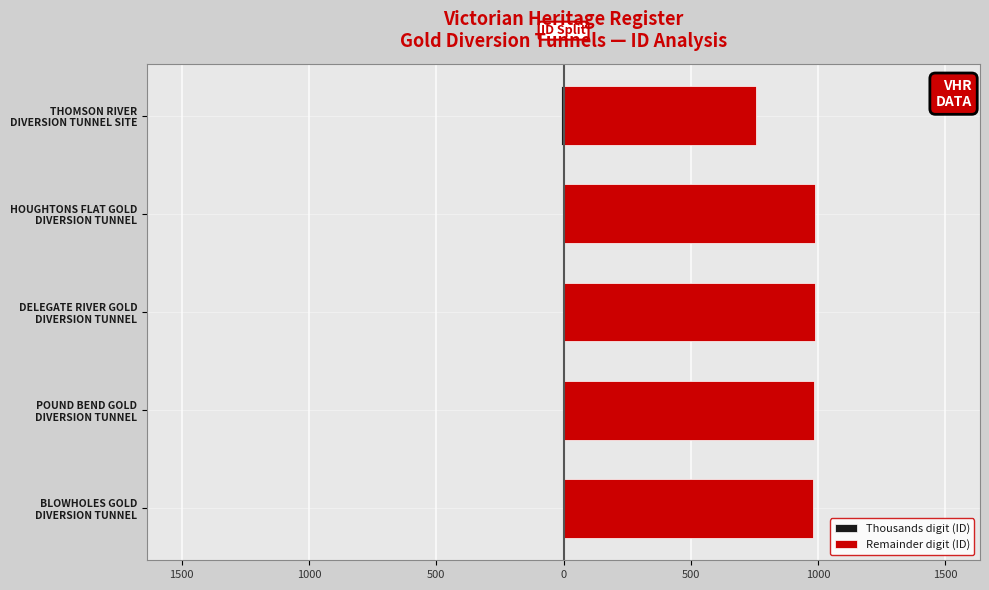

What is the total value across all series at 500?

983